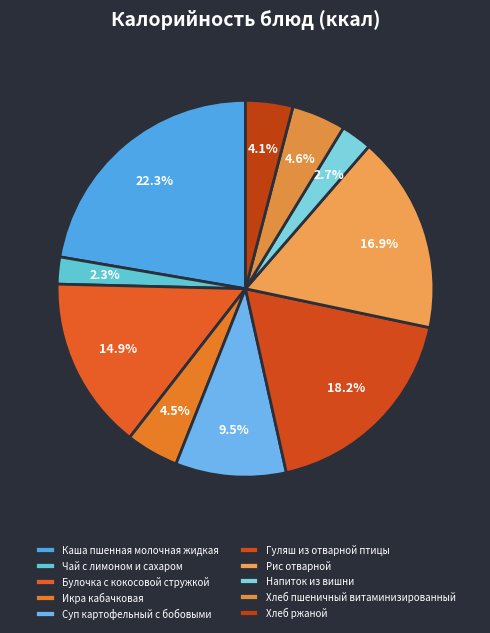

Is the sum of Суп картофельный с бобовыми and Икра кабачковая greater than half?

No